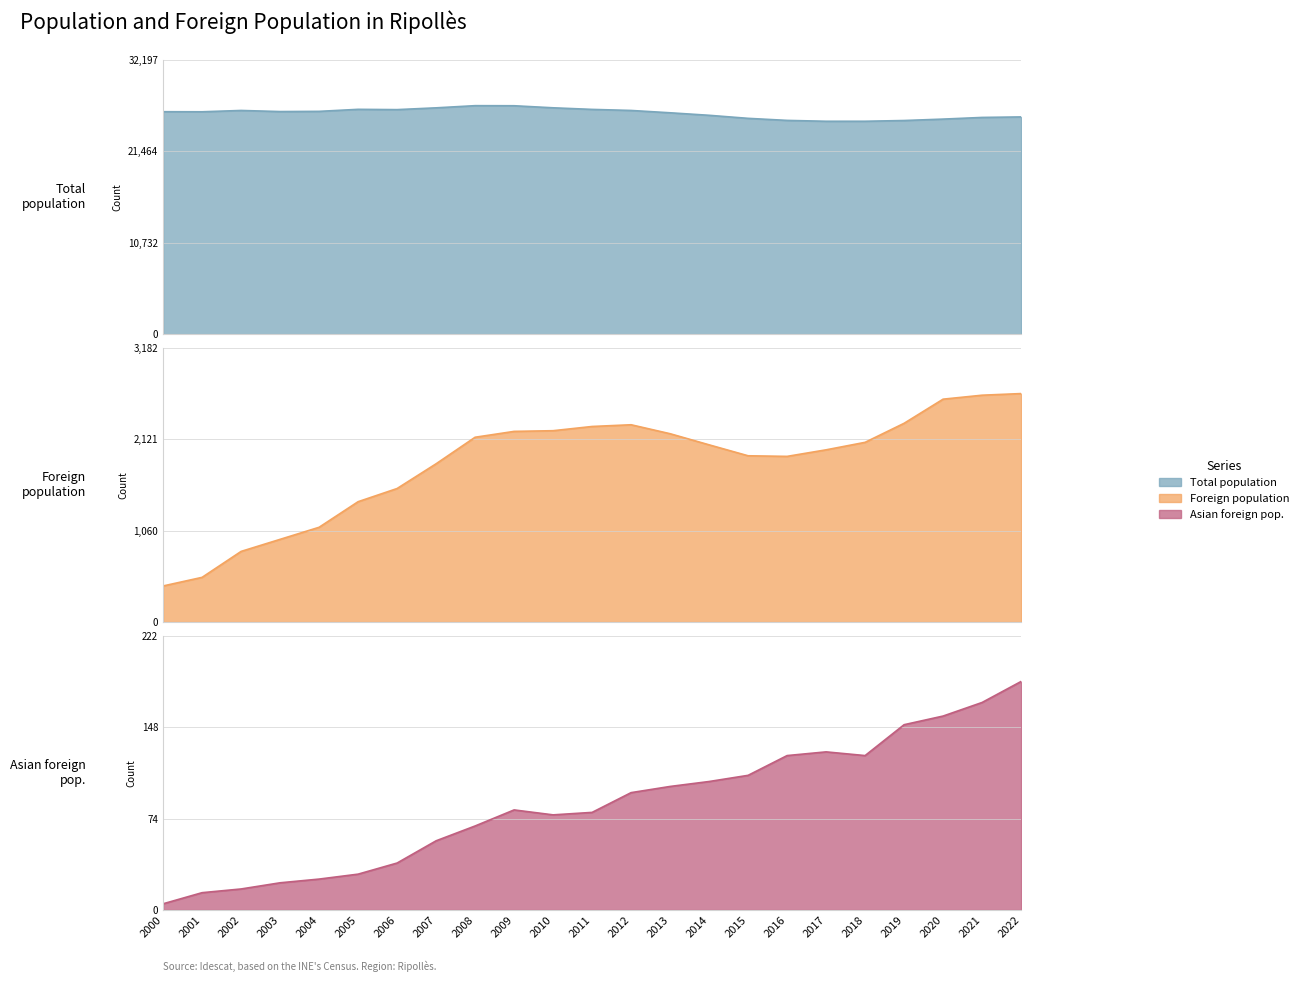

Which series has the widest spread of values?

Foreign population